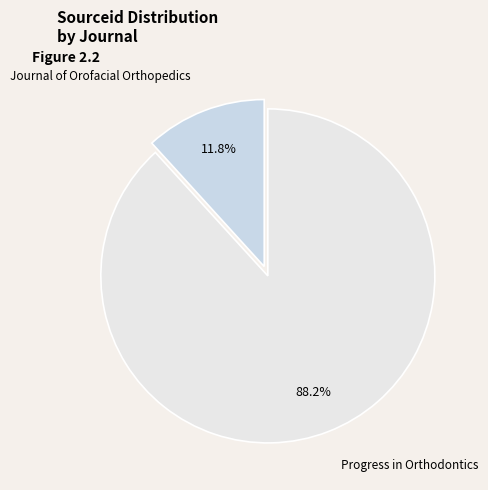

Does Journal of Orofacial Orthopedics account for over 50% of the chart?

No